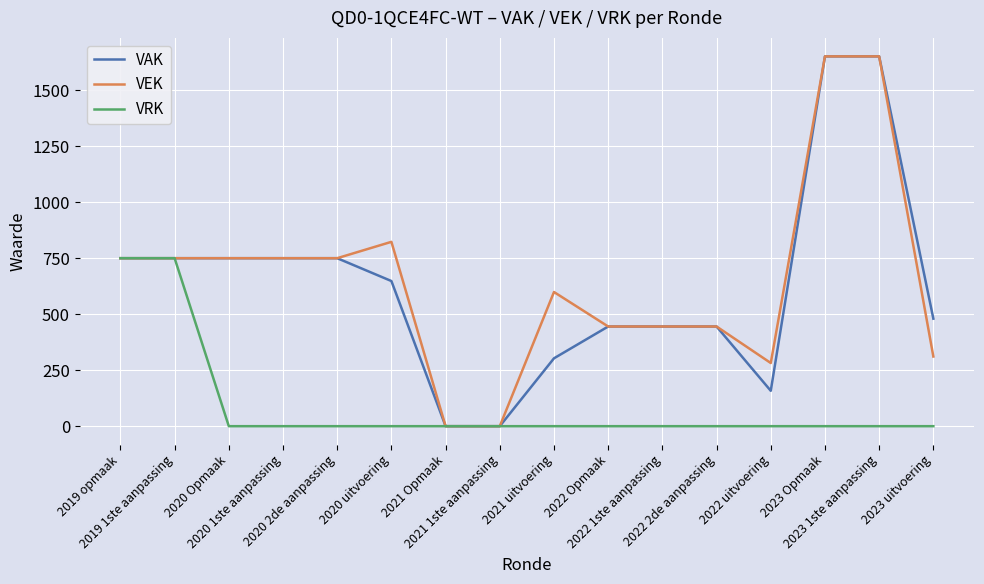

At how many categories does at least one series exceed 75?

14